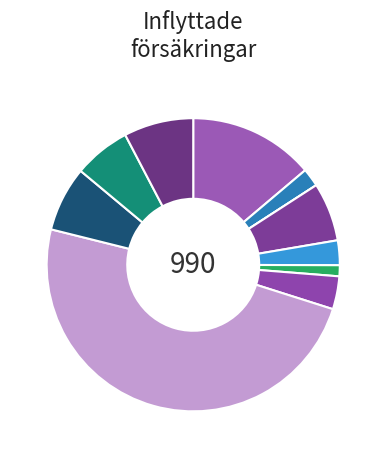

Is there any slice that represents more than half of the pie?

No